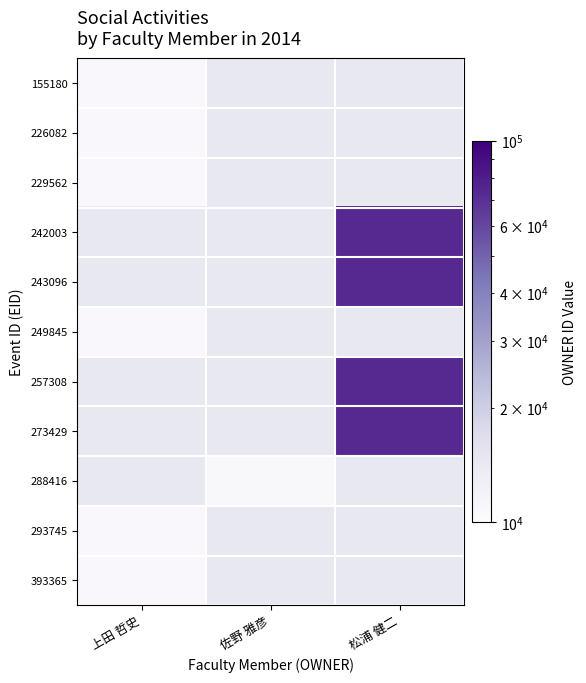

Rank the categories by 242003 value from lowest to highest.

上田 哲史, 佐野 雅彦, 松浦 健二